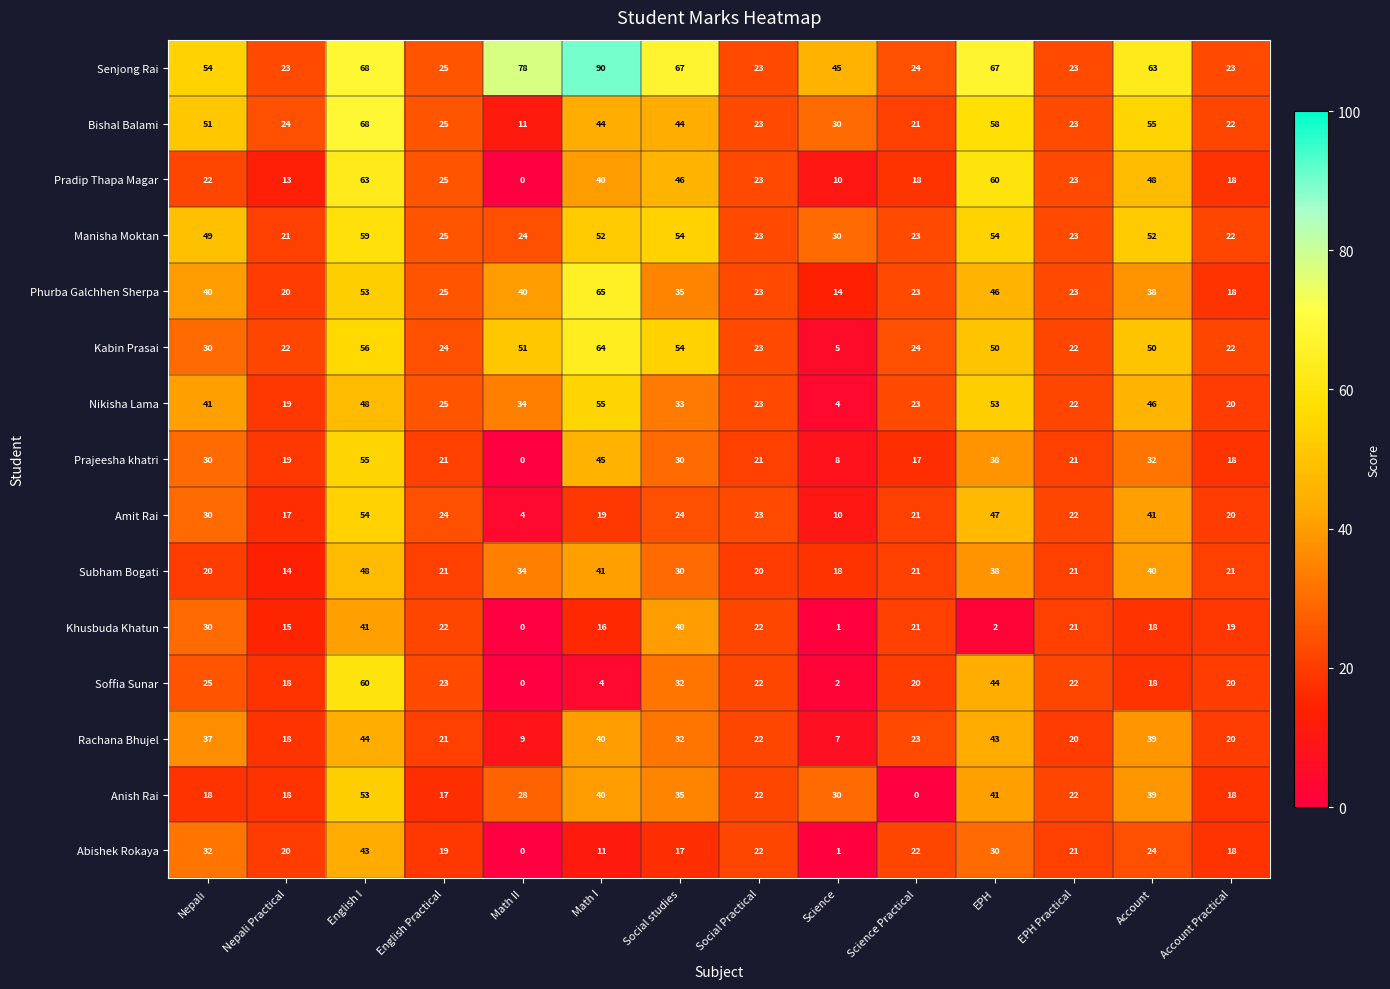

What is the sum of the Kabin Prasai values at English I and EPH Practical?

78